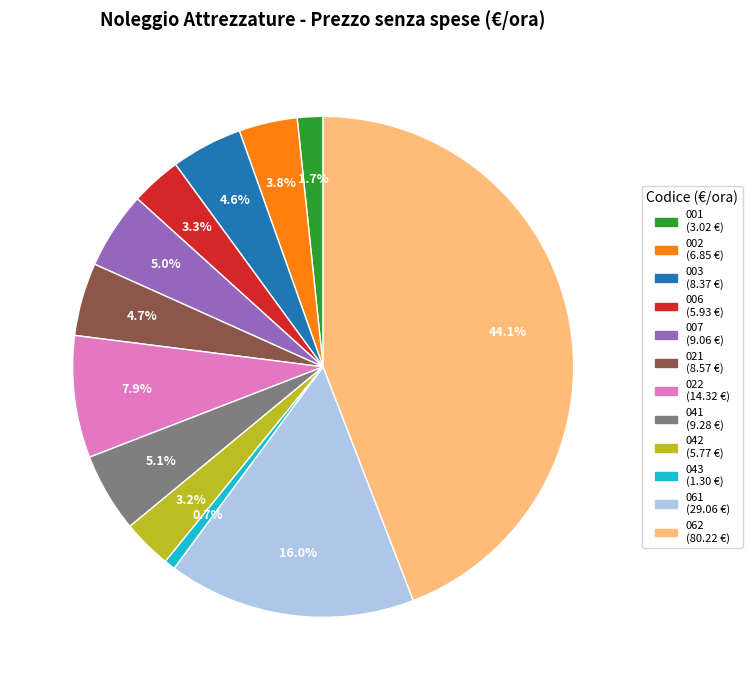

How many slices are in this pie chart?

12